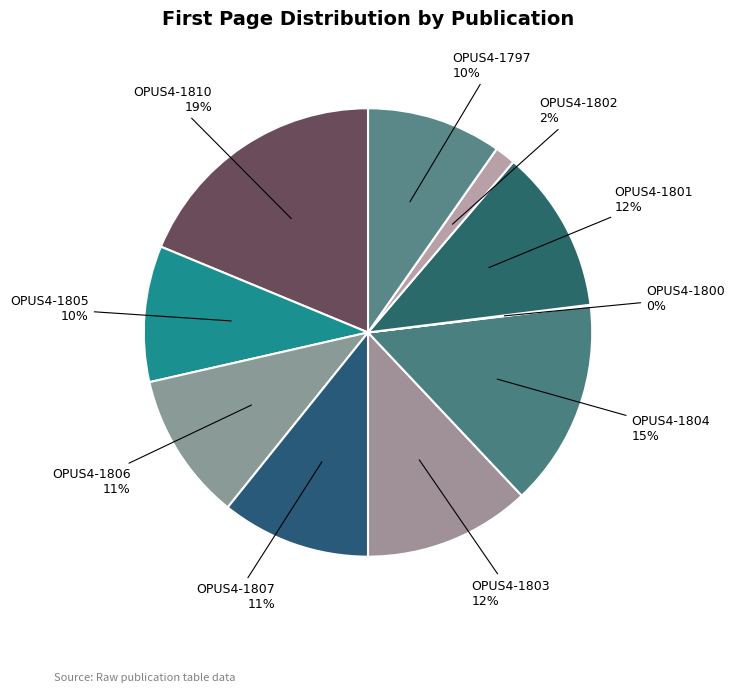

How many slices are in this pie chart?

10